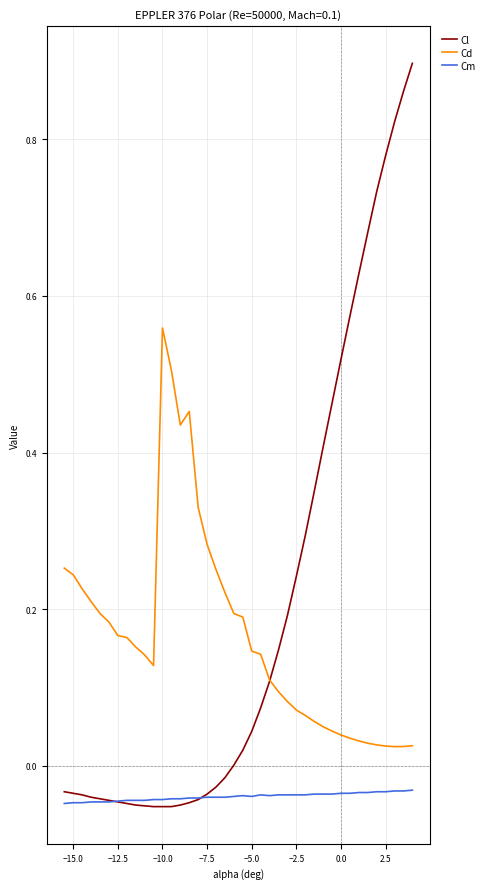

What are all the series names shown in the legend?

Cl, Cd, Cm